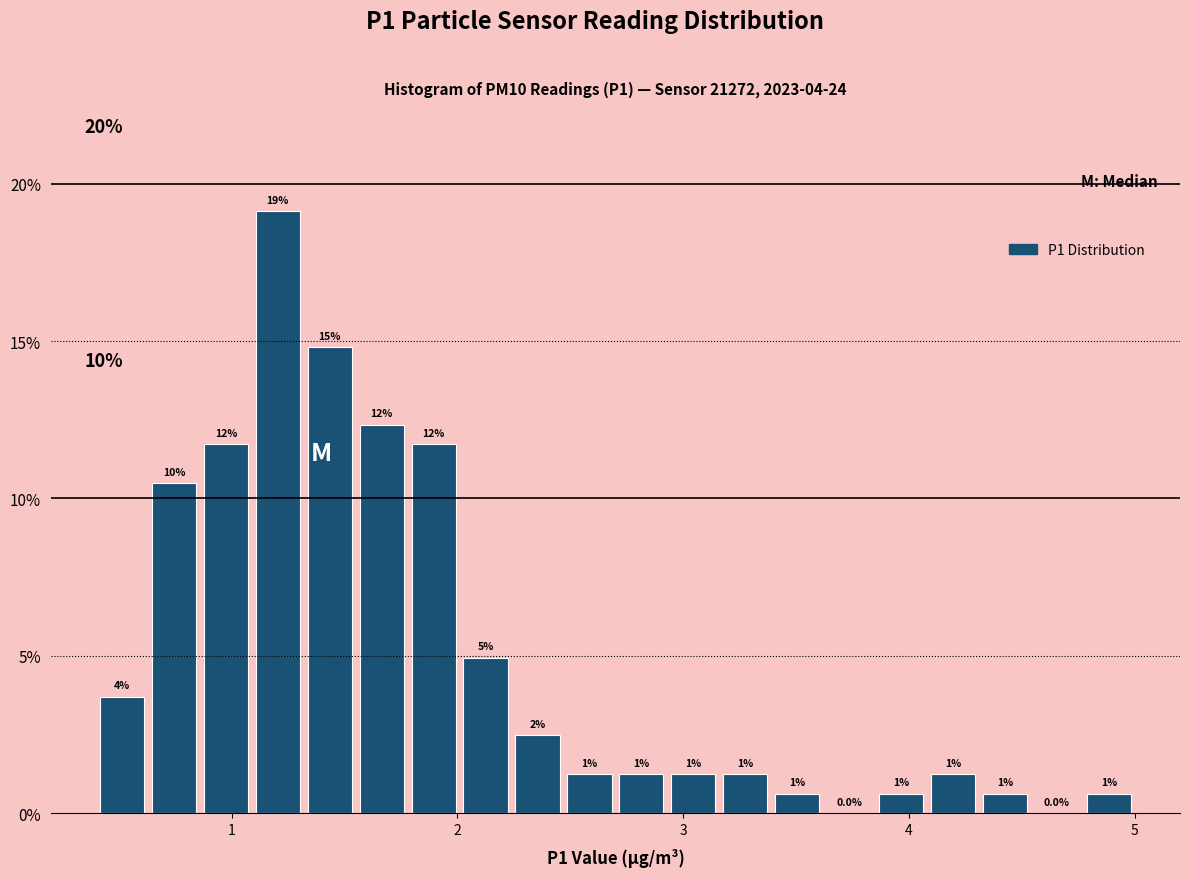

Read against the x-axis, roughly where is the centre of the tallest bar?

1.2